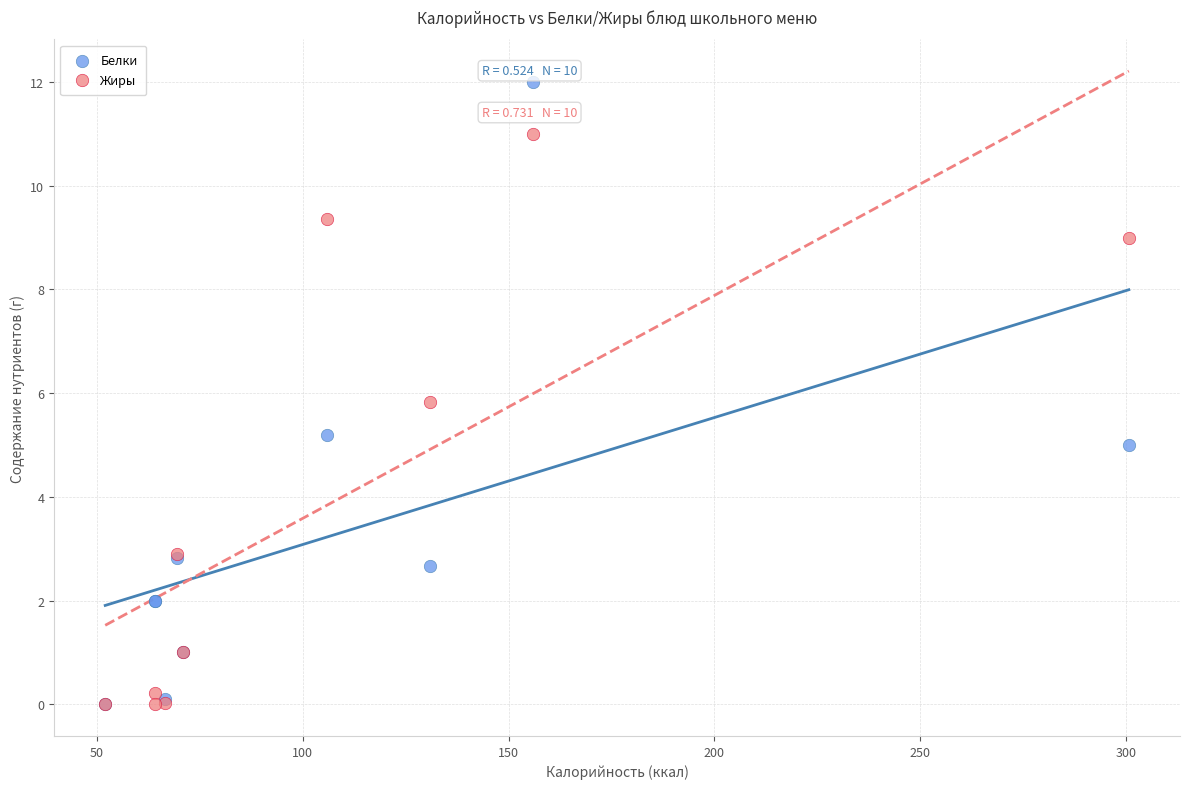

Across all series, what Y value is closest to 6?

5.8